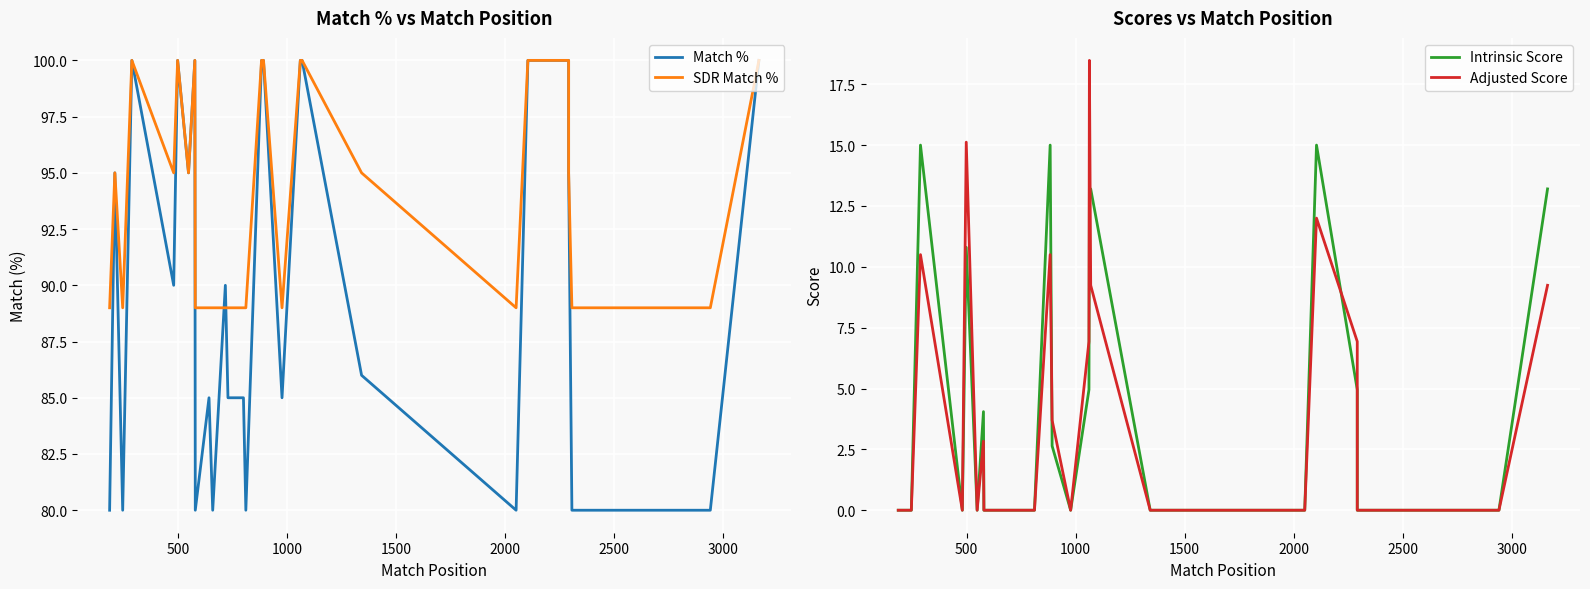

Rank the series by their maximum value, from highest to lowest.

Match %, SDR Match %, Adjusted Score, Intrinsic Score